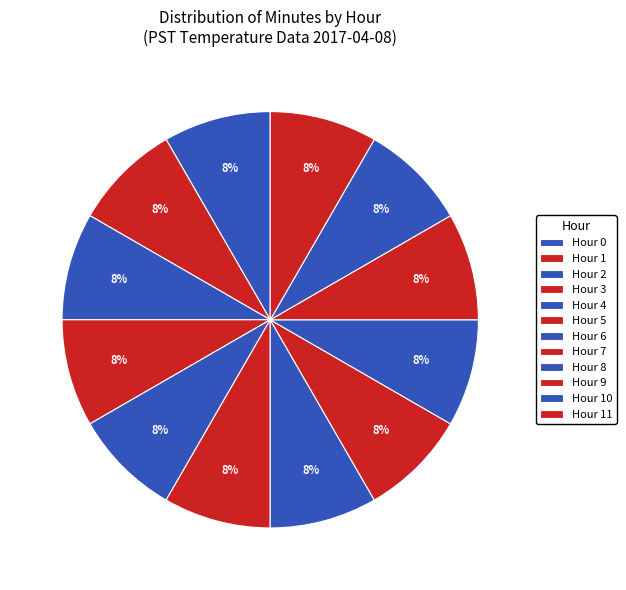

How many segments does this pie chart have?

12